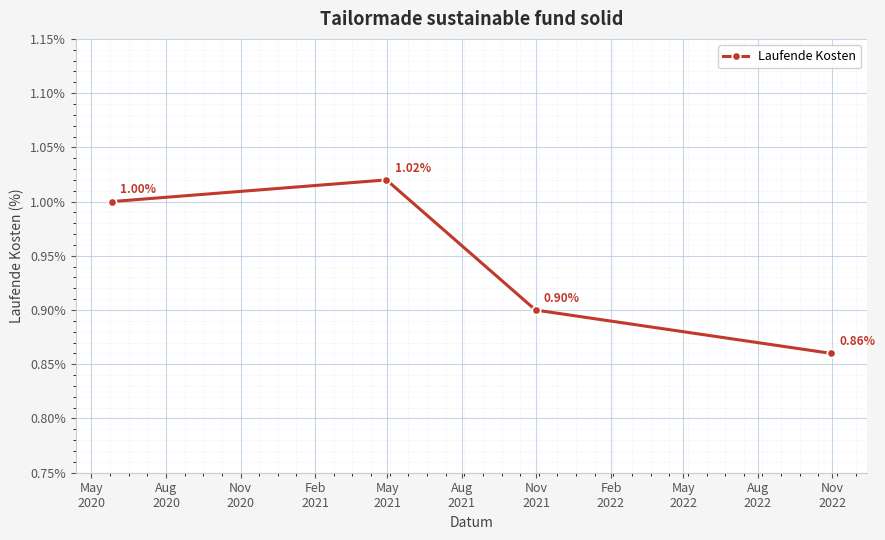

What is the smallest value displayed?

0.9